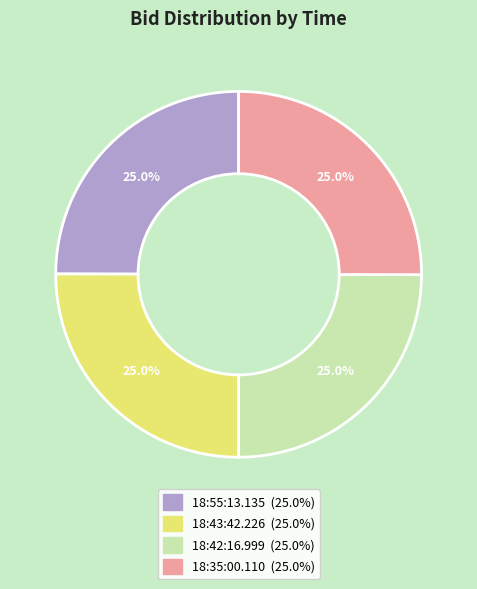

To the nearest percent, what is the combined percentage of 18:55:13.135 and 18:35:00.110?

50%